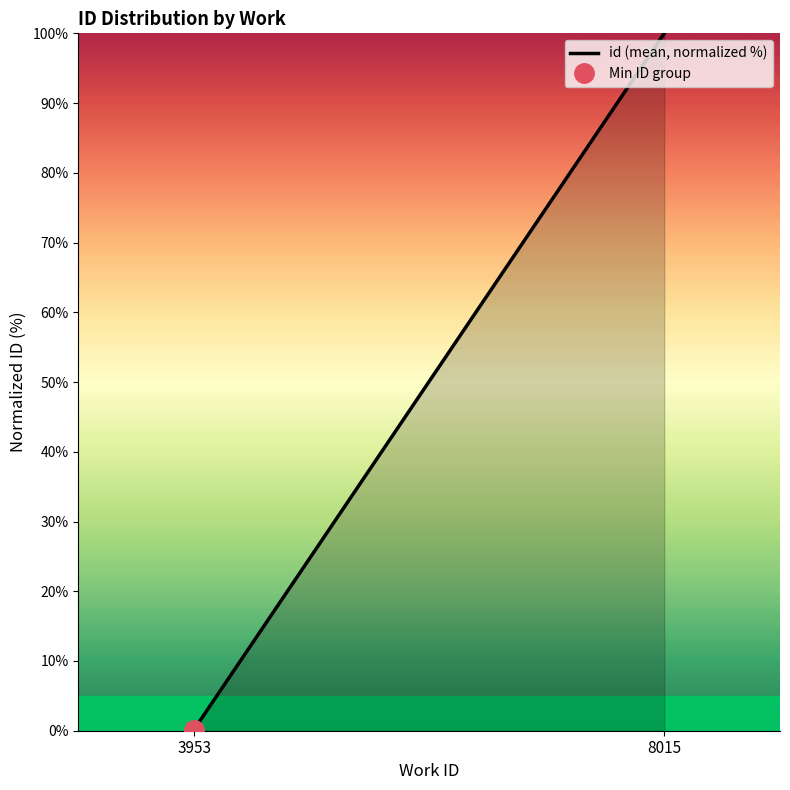

Reading left to right, extract all data points from this chart.

3953=0.2	8015=100.0